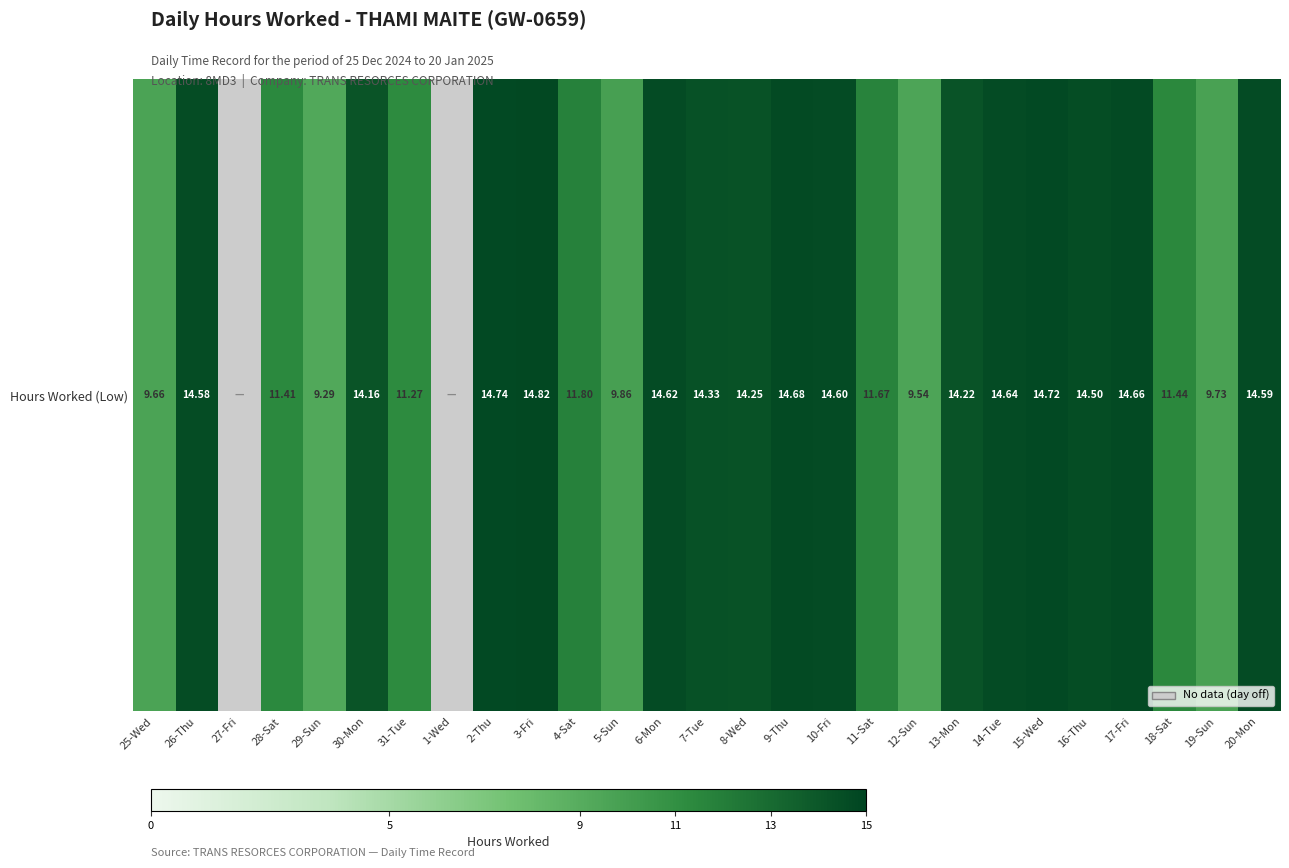

Which category has the lowest value across all series?

27-Fri